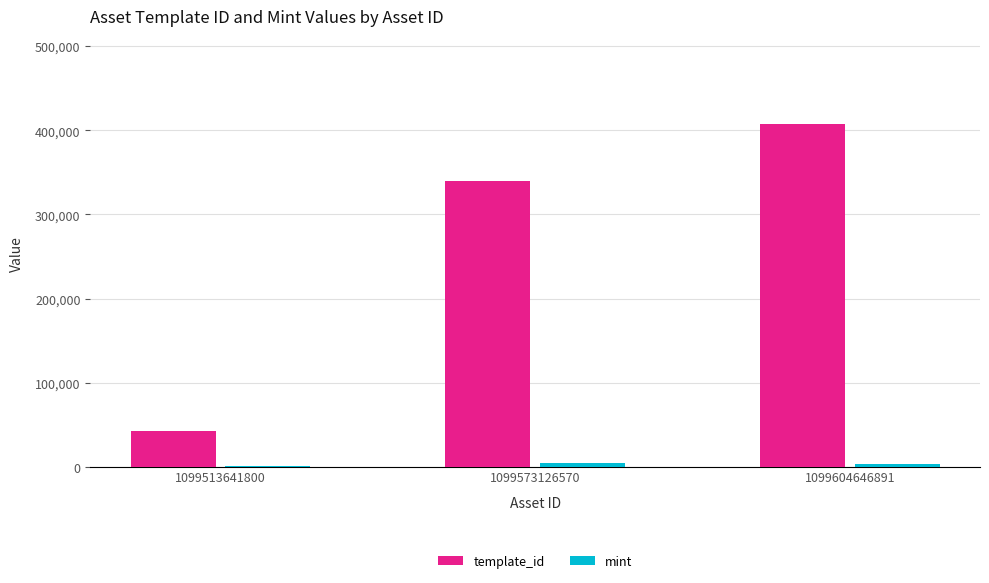

Does the chart contain stacked bars?

No